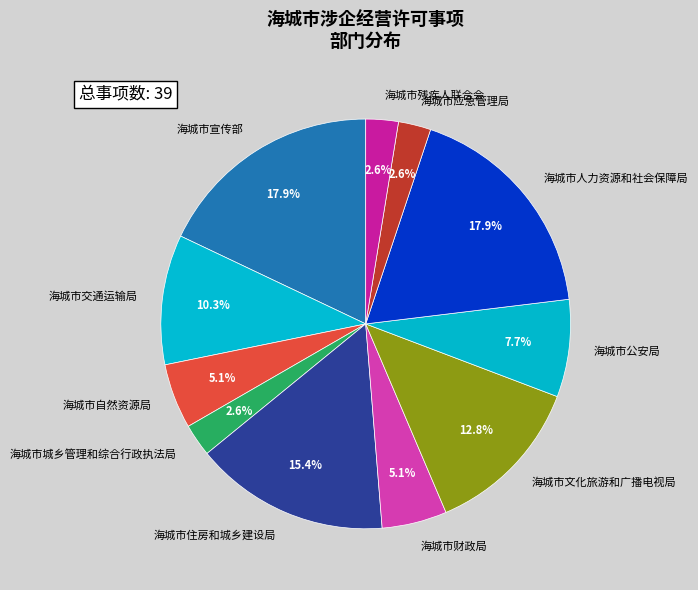

Approximately how many times larger is the value at 海城市文化旅游和广播电视局 compared to 海城市自然资源局?

2.5